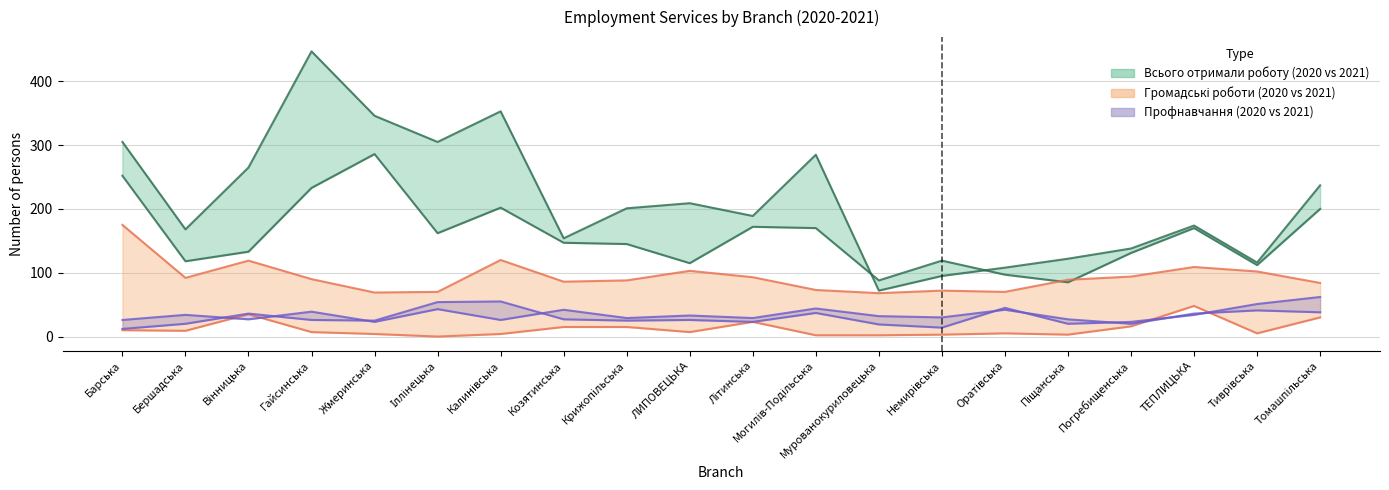

How many data points in Брали участь у громадських роботах 2021 are less than 7?

9